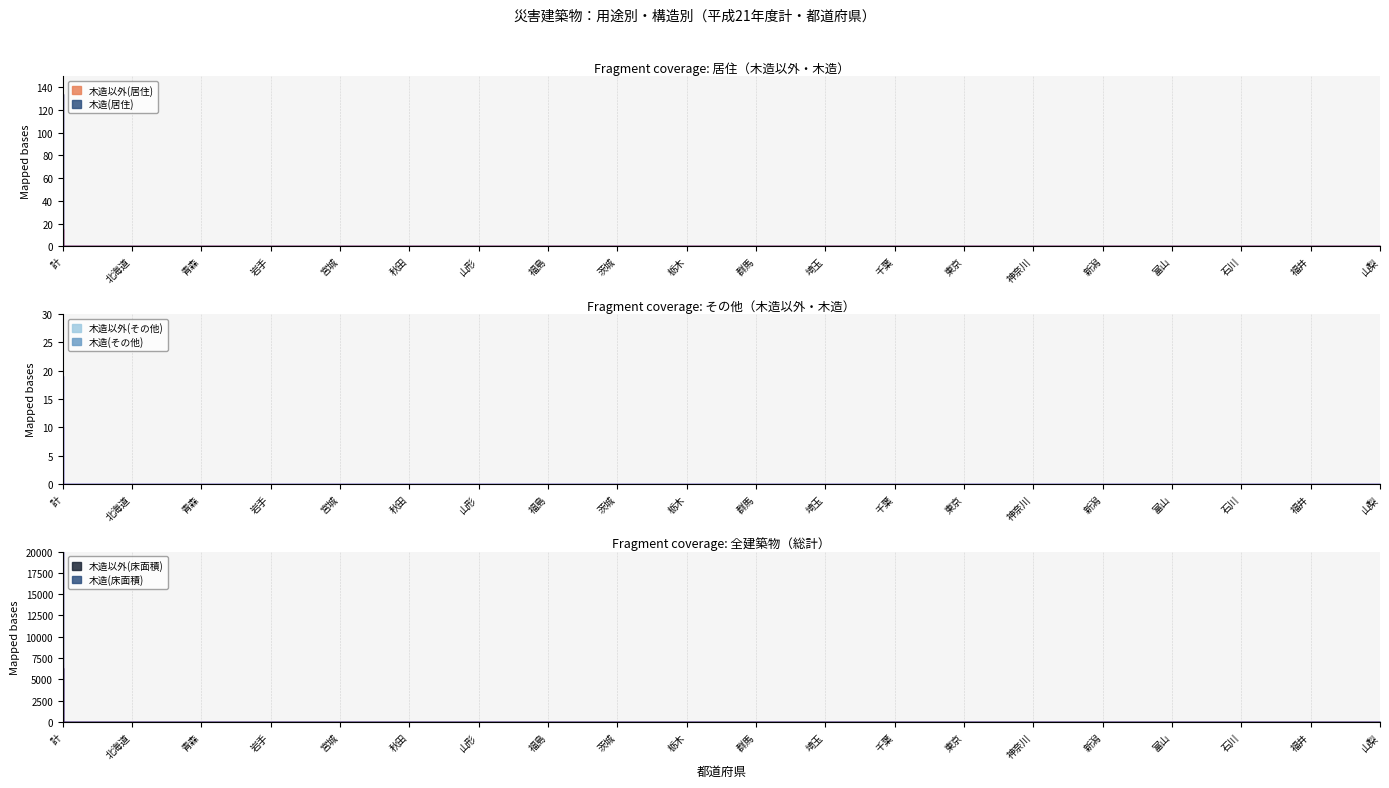

Between 秋田 and 新潟, which series saw the biggest shift?

木造以外(居住)